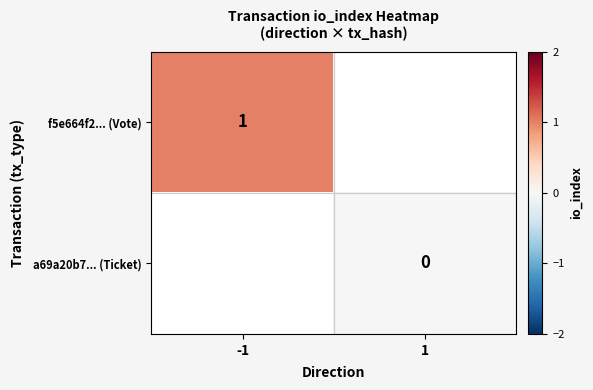

True or false: f5e664f2... (Vote) has a value of 1 at -1.

True